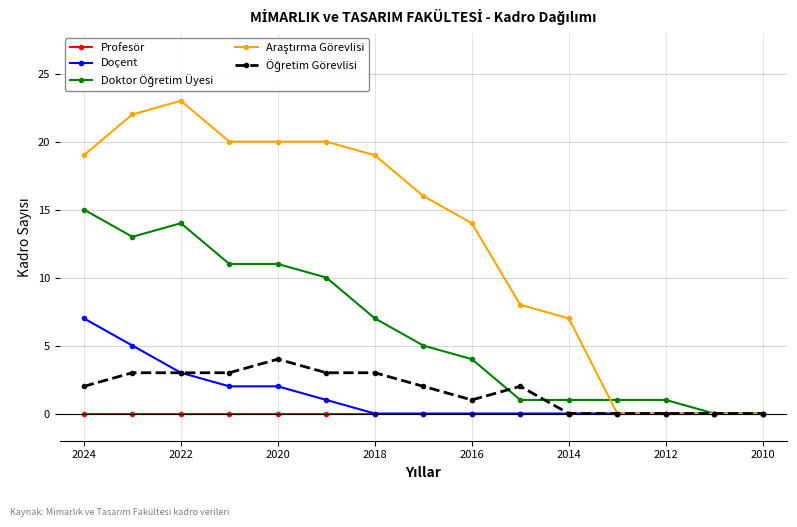

Does the chart have visible grid lines?

Yes